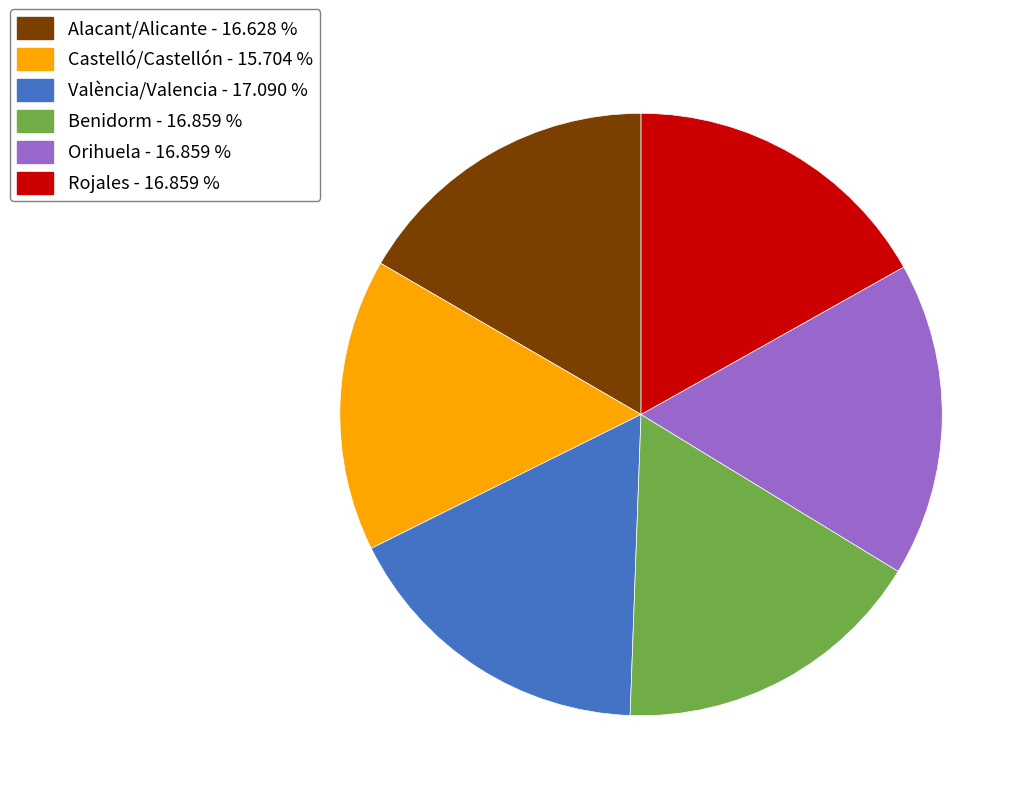

What is the ratio of the value at Rojales to the value at València/Valencia?

1.0